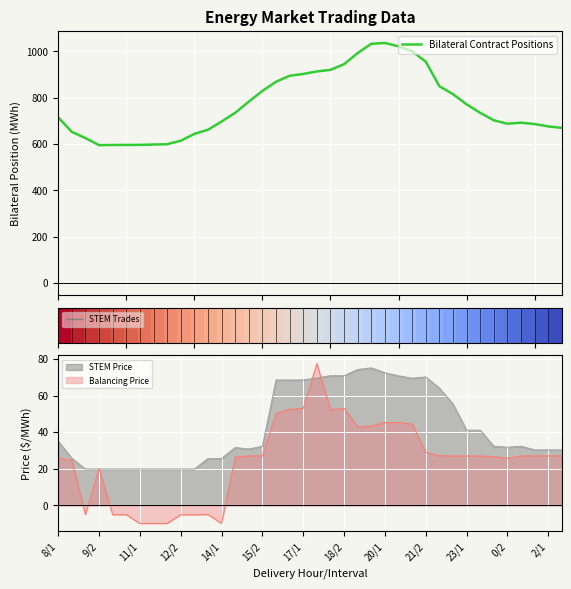

The value of STEM Price at 2/1 is 53.5. True or false?

False